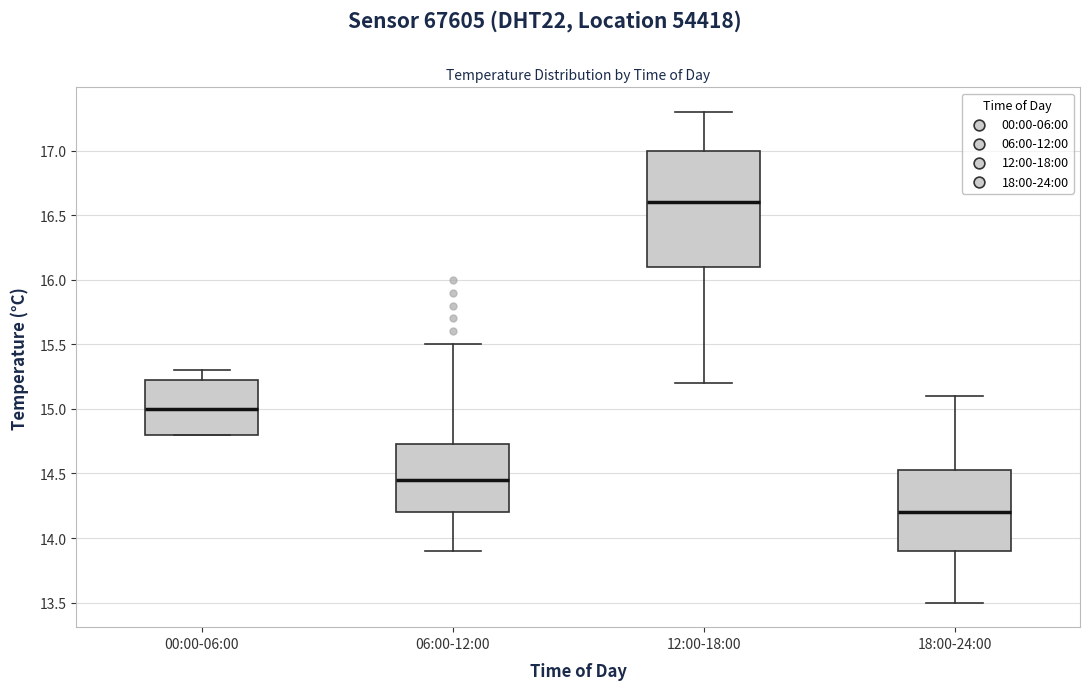

Reading left to right, transcribe this box plot: for each box, give where its median line is, the range the box spans, and where its two whiskers end, as read against the y-axis. The values are not printed on the chart, so give them approximately, as read against the axis.

00:00-06:00: median 15.00, box 14.80 to 15.25, whiskers 14.80 to 15.30
06:00-12:00: median 14.45, box 14.20 to 14.75, whiskers 13.90 to 15.50
12:00-18:00: median 16.60, box 16.10 to 17.00, whiskers 15.20 to 17.30
18:00-24:00: median 14.20, box 13.90 to 14.55, whiskers 13.50 to 15.10